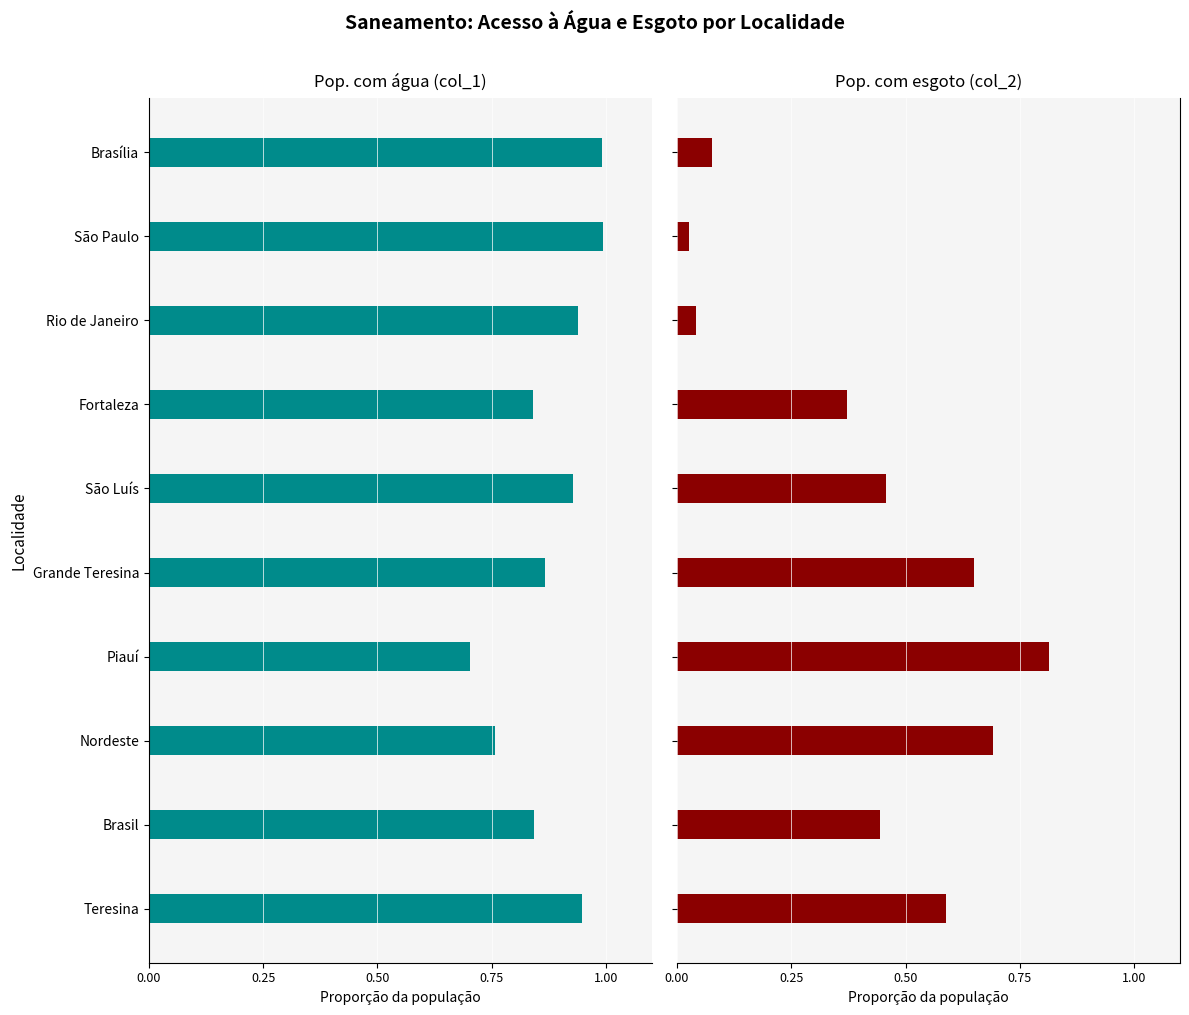

The Pop. com esgoto (col_2) series shows 0.4 at Brasil. True or false?

True